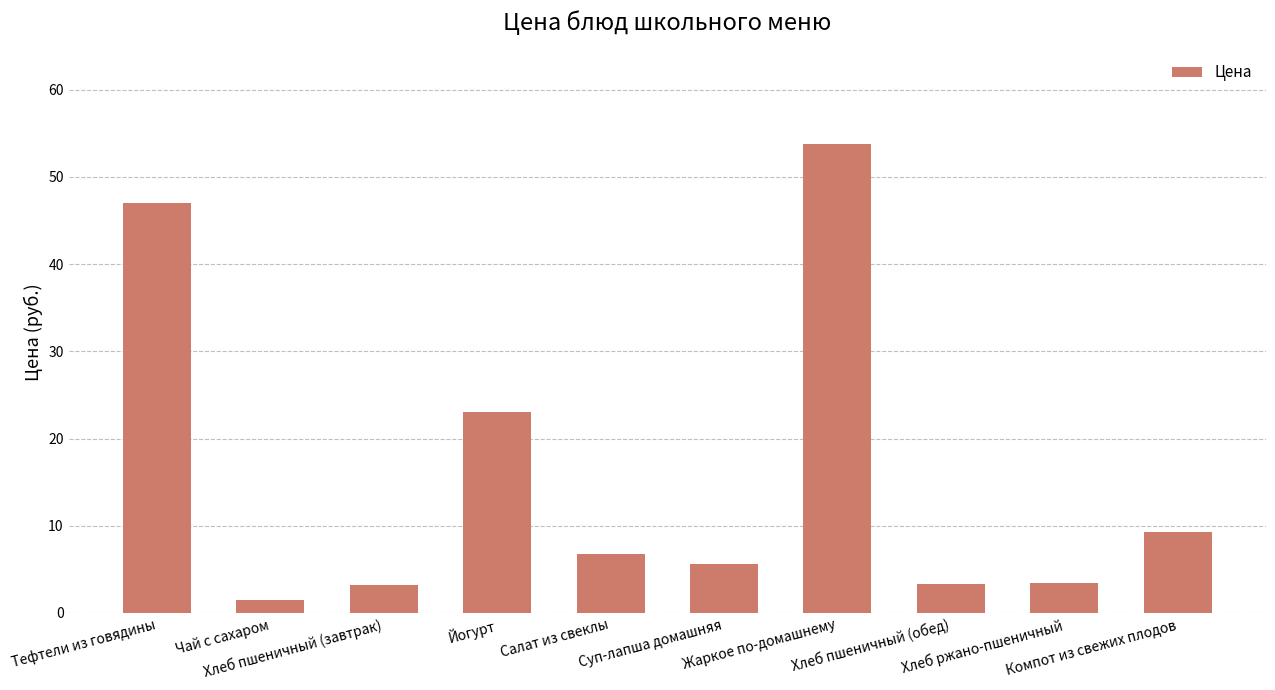

What is the average value?

15.7